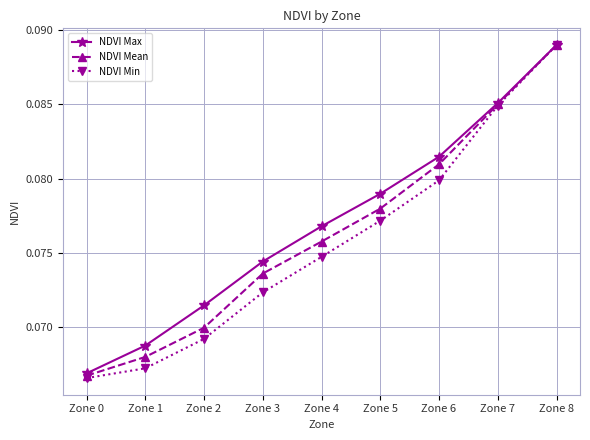

Which category has the highest value across all series?

Zone 8